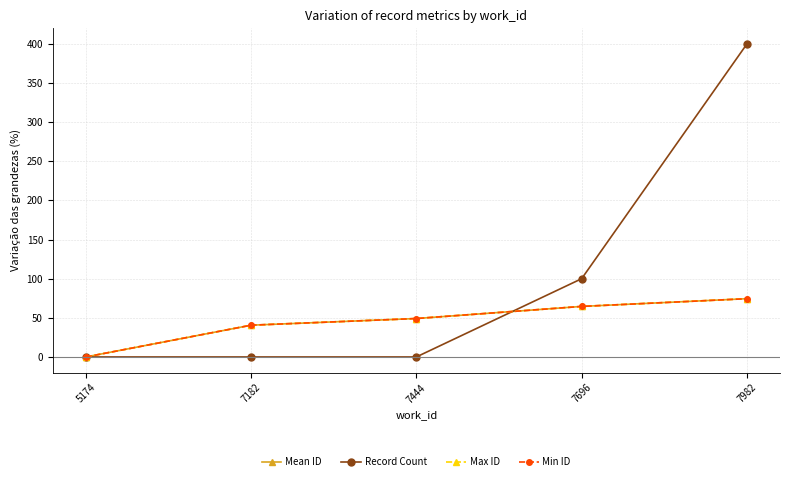

Which series has the largest total across all categories?

Record Count